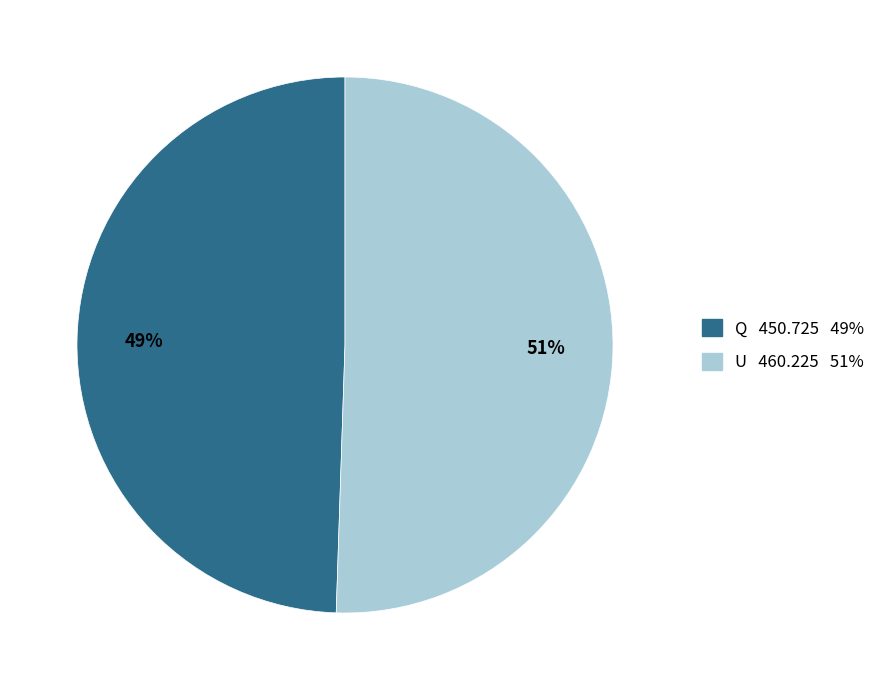

True or false: U accounts for 64% of the total.

False